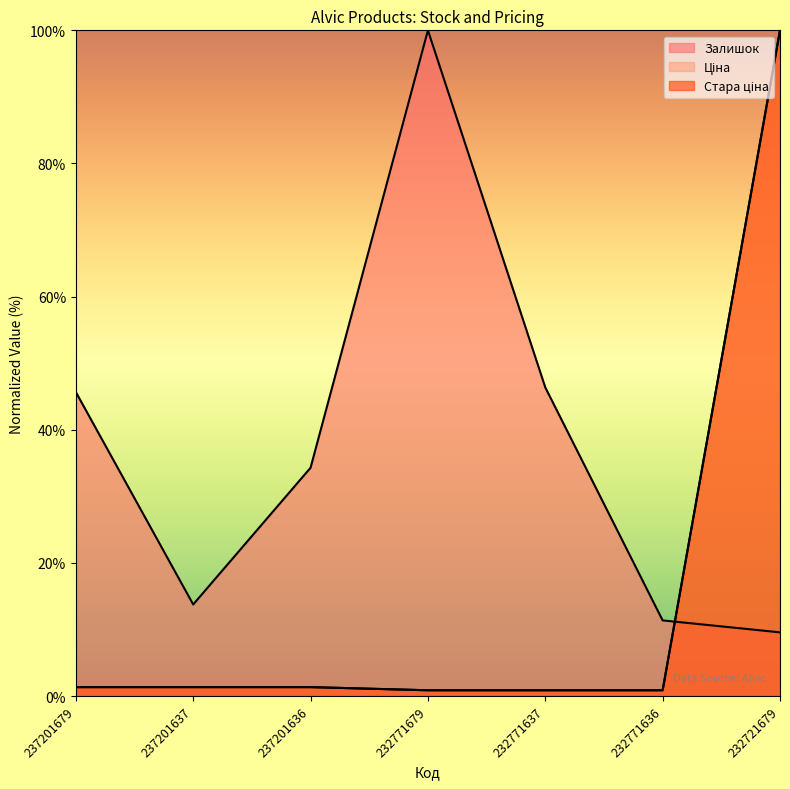

At which category is the sum across all series the highest?

232721679